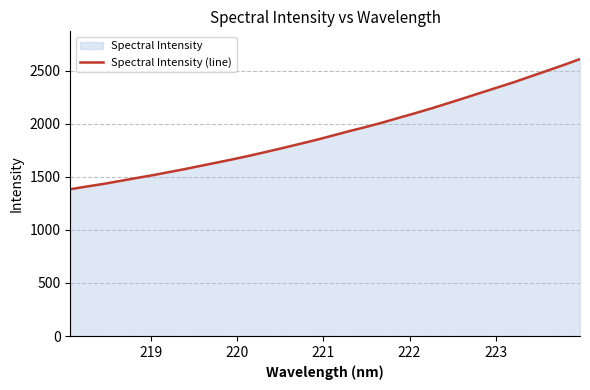

What is the greatest value displayed?

2608.1